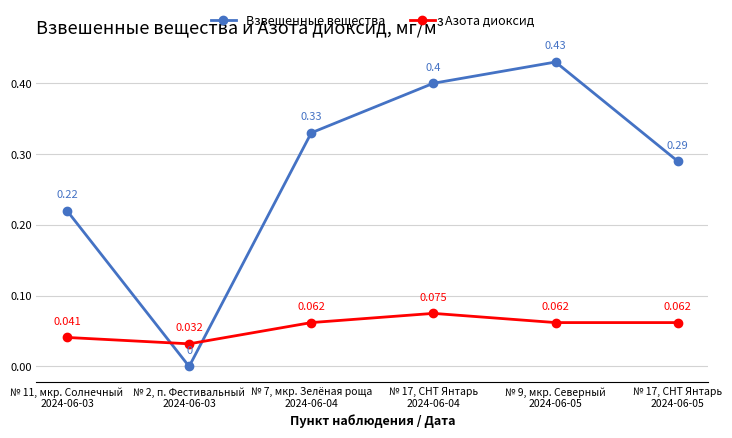

How many series are shown in this chart?

2